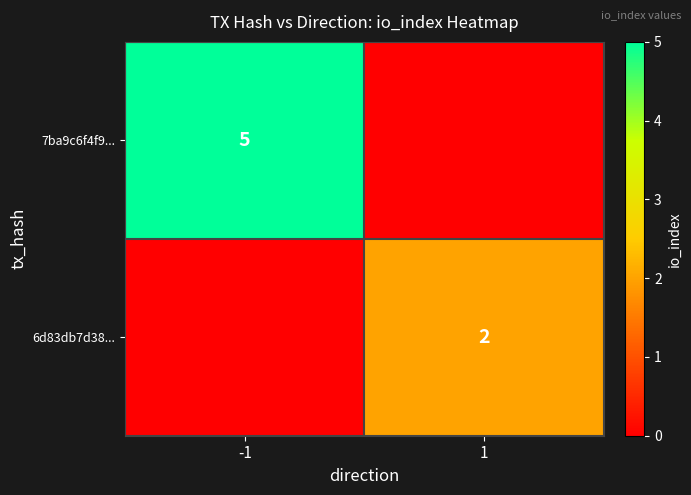

At which category is the sum across all series the highest?

-1